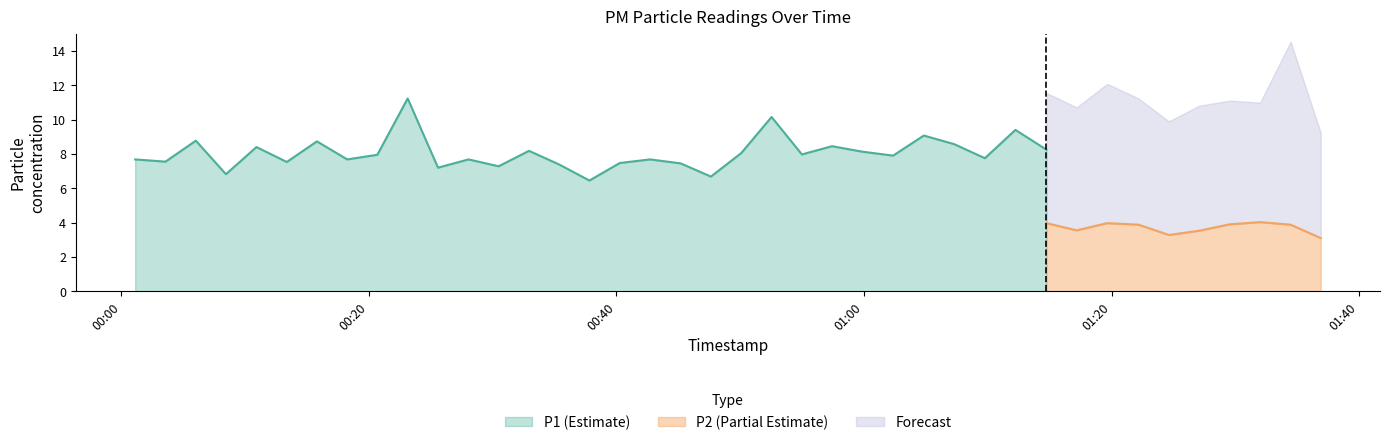

What is the value of the P1 point at the 10th from the left?

11.2